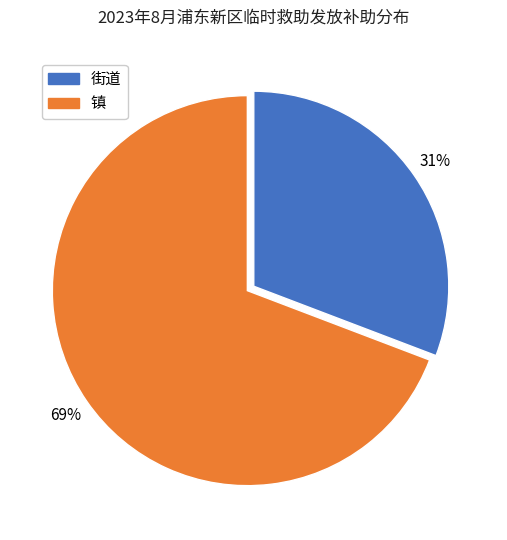

To the nearest percent, what is the difference between the largest and smallest slice percentages?

38%